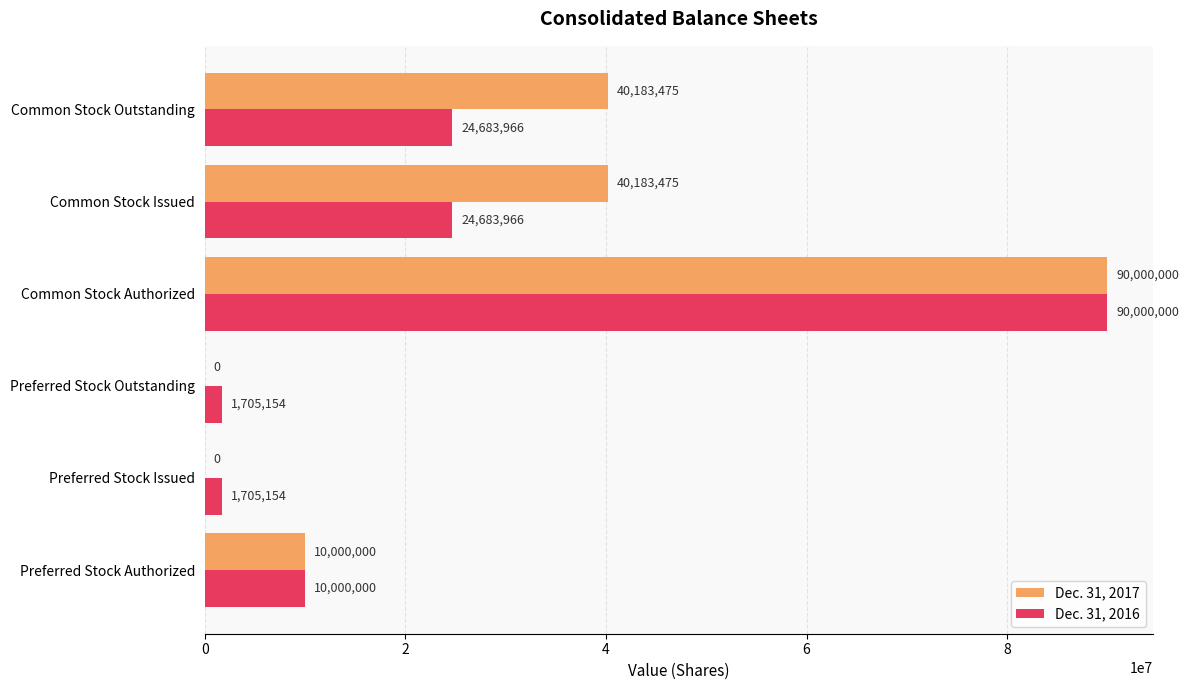

What is the approximate value of Dec. 31, 2017 at Common Stock Authorized?

90000000